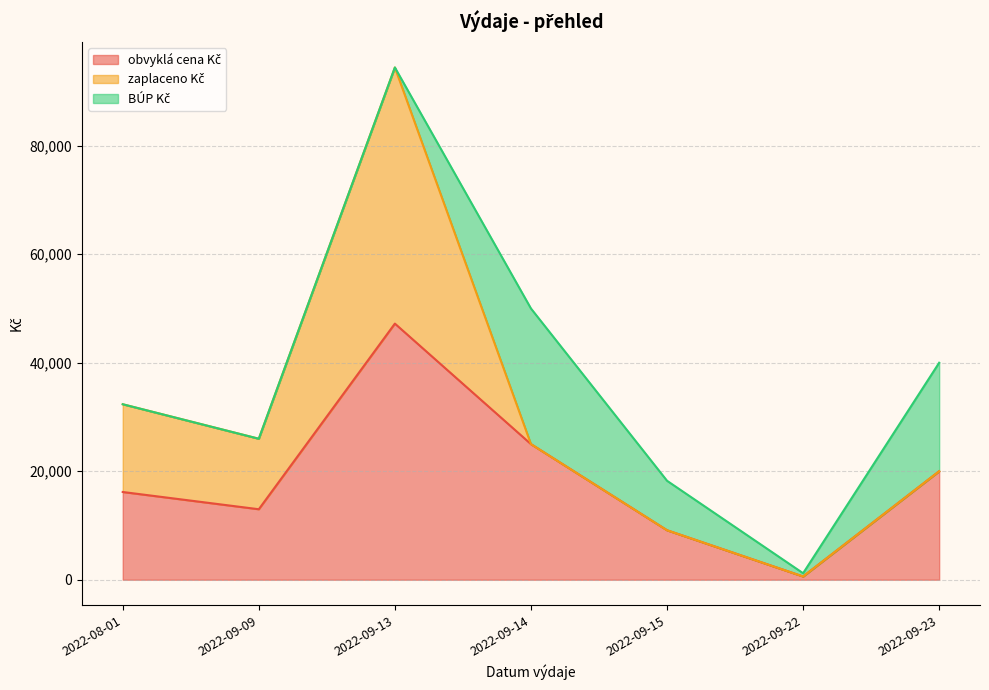

What is the label of the 7th point from the right?

2022-08-01